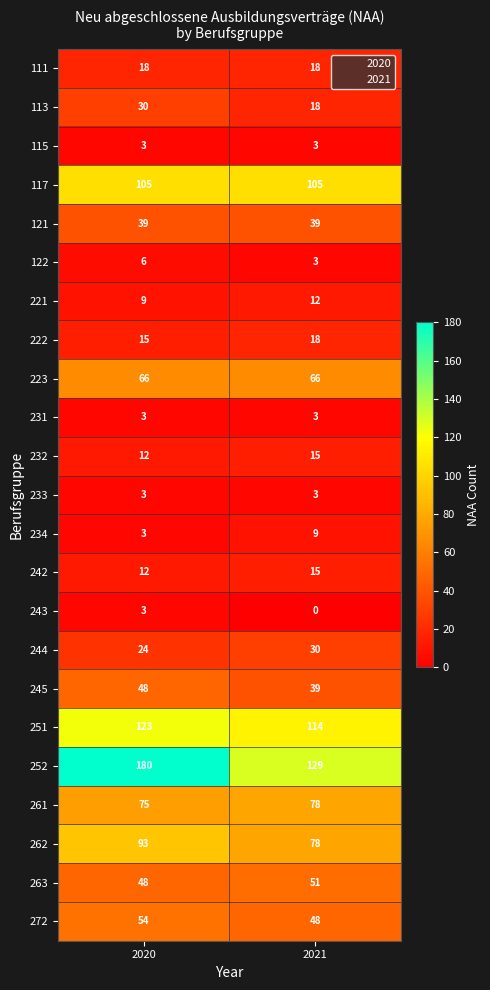

At which label is 221 closest to 10?

2020